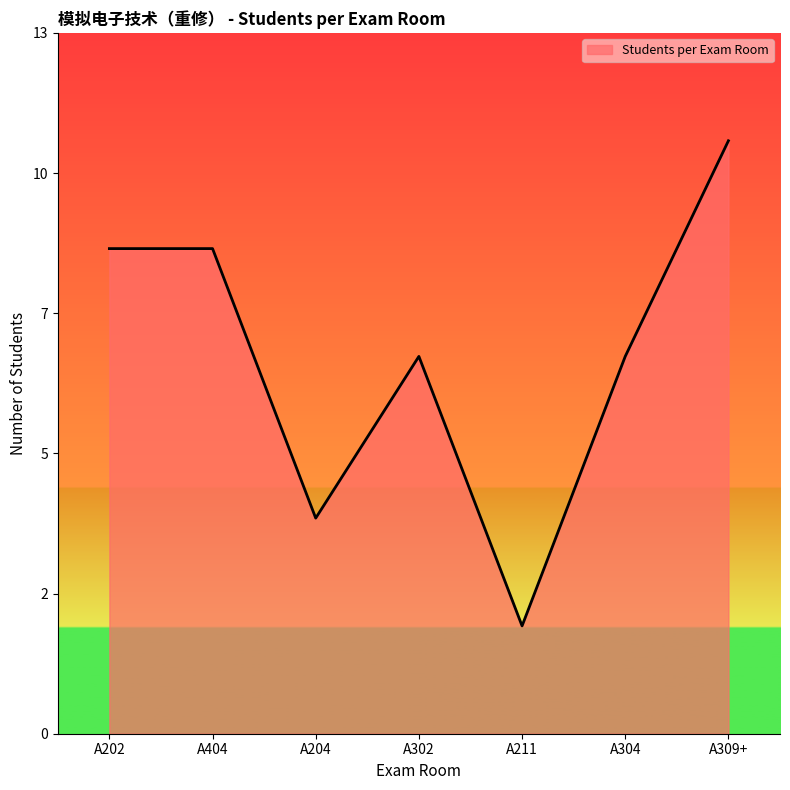

Where is the first local minimum?

A204